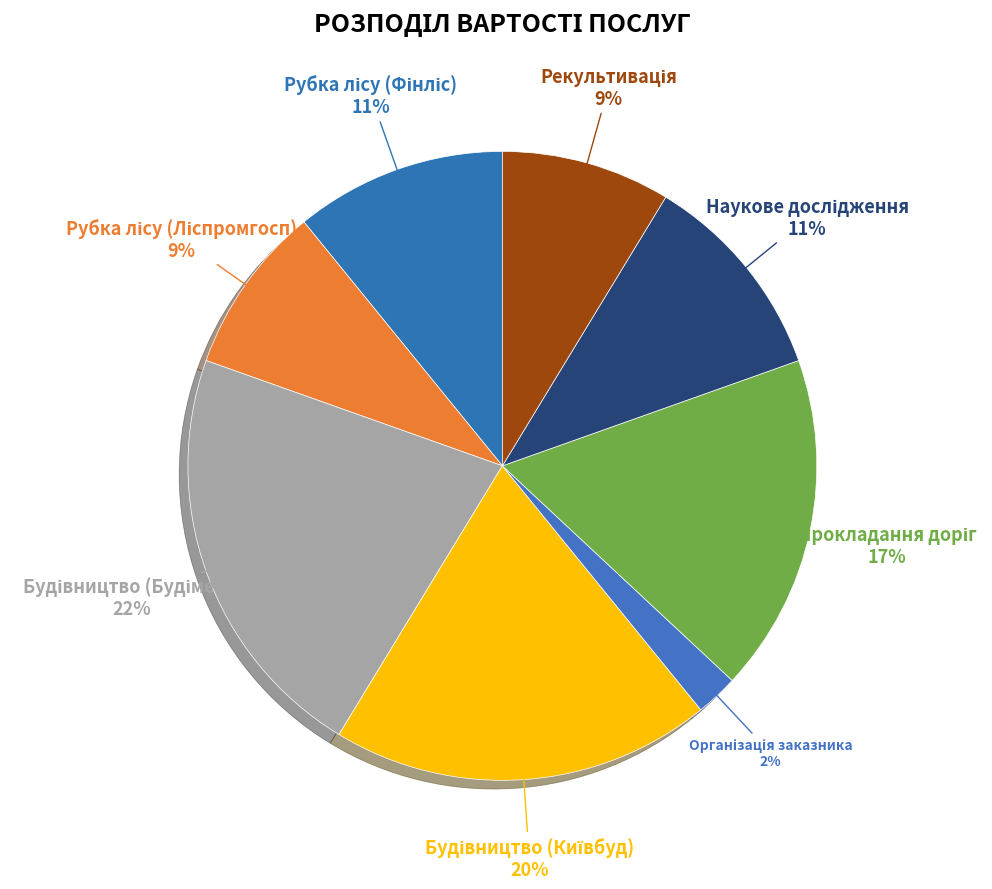

How many slices are in this pie chart?

8